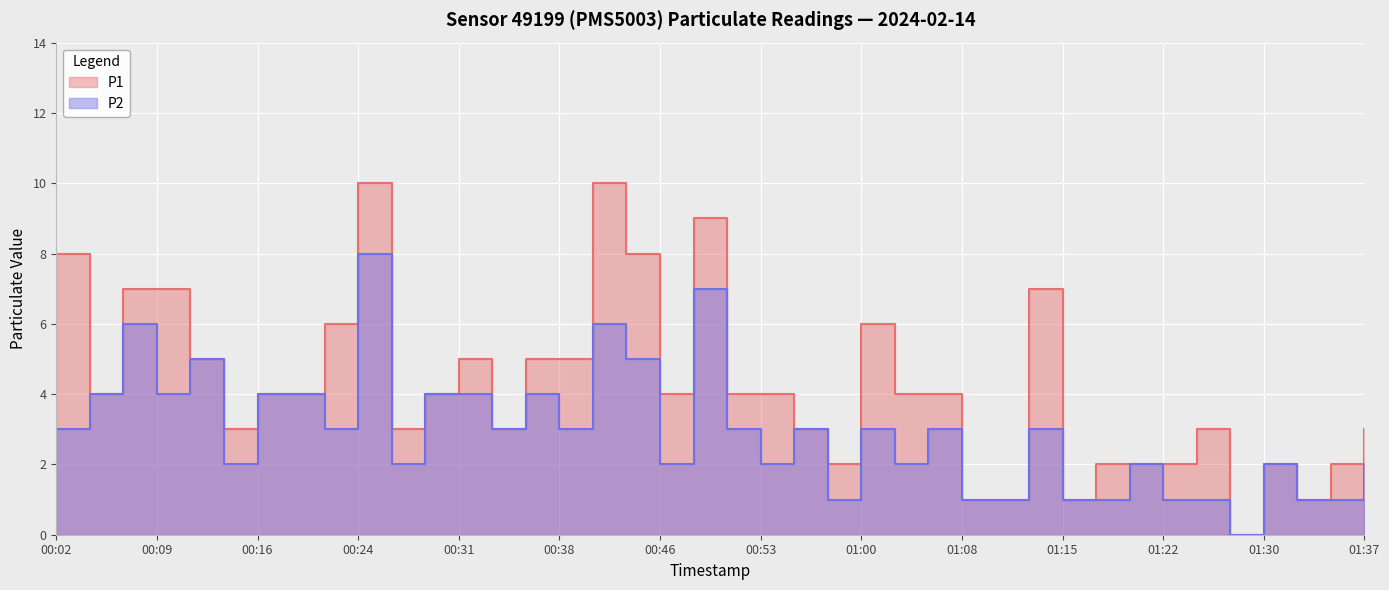

At how many categories does at least one series exceed 1?

35